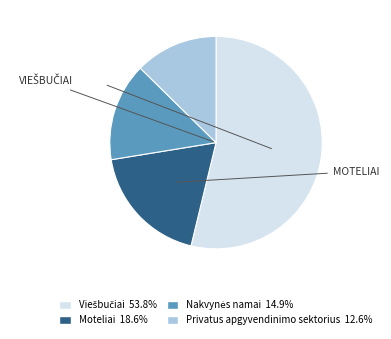

Which slice is the smallest?

Privatus apgyvendinimo sektorius